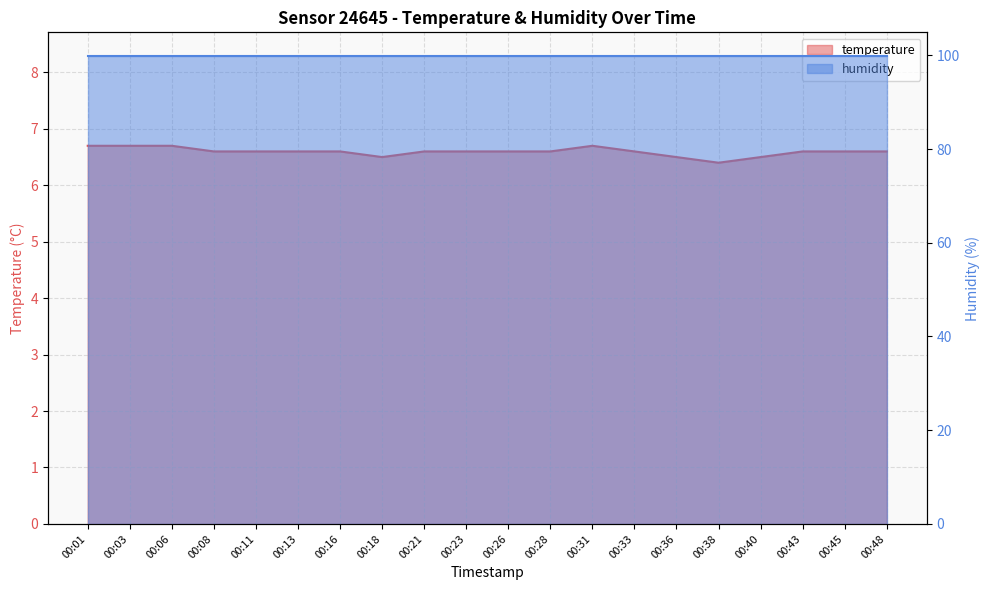

How many values are between 6 and 7?

20